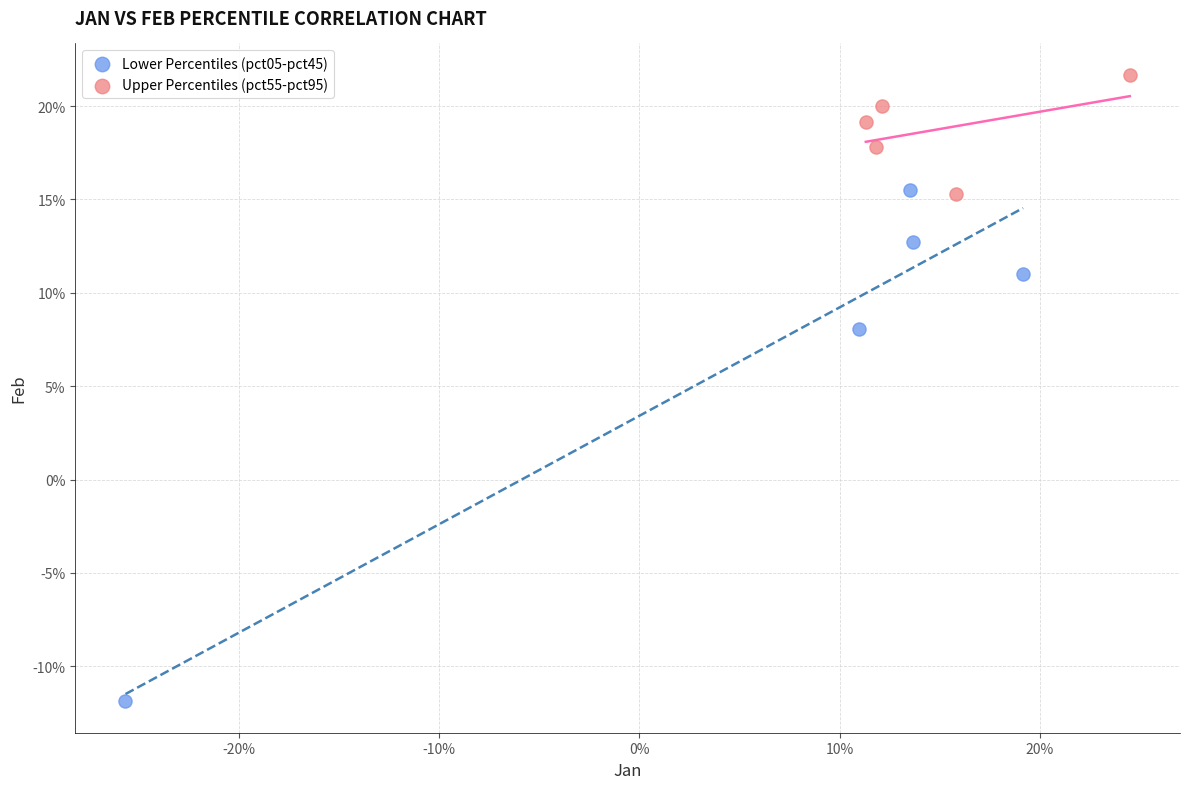

Which series has the widest spread of Y values?

Lower Percentiles (pct05-pct45)